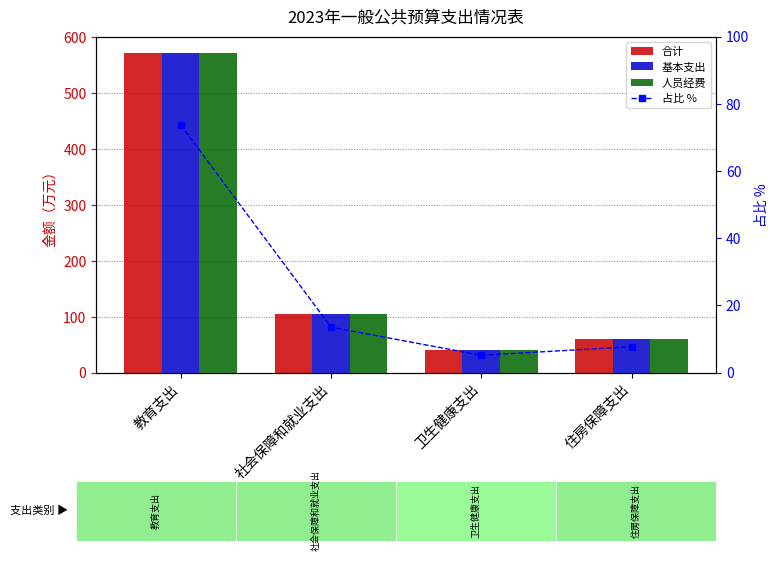

What is the sum of all 合计 values?

777.7